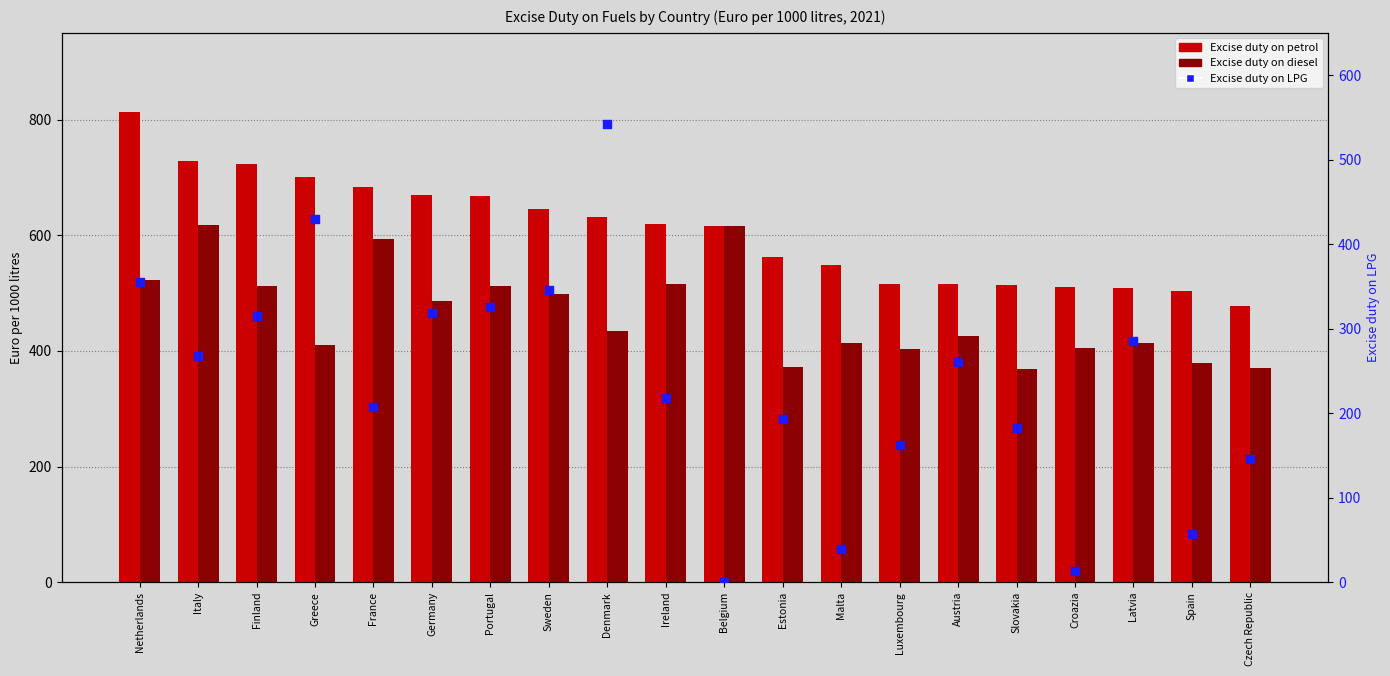

What are all the series names shown in the legend?

Excise duty on petrol, Excise duty on diesel, Excise duty on LPG